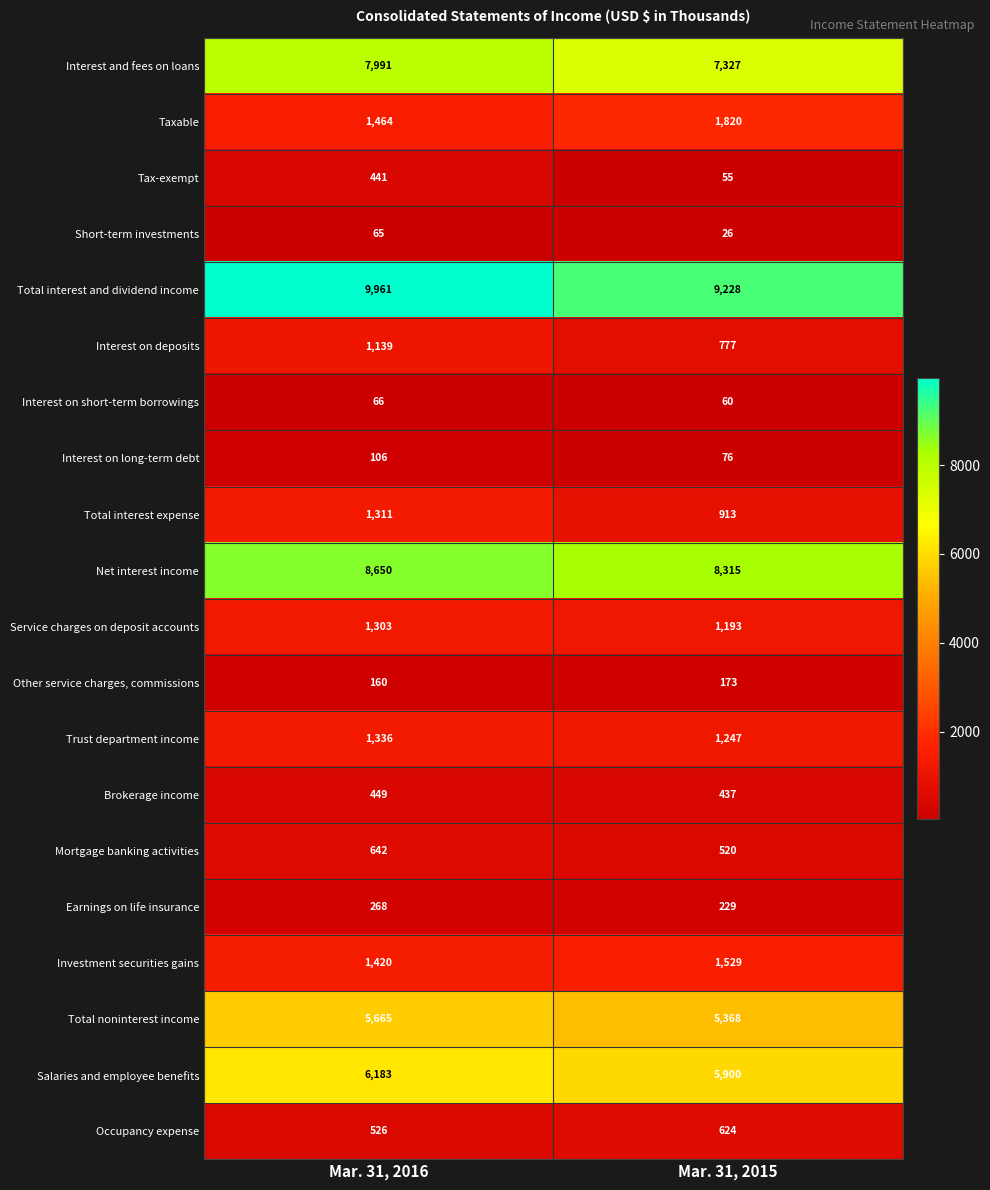

Is the value of Total noninterest income at Mar. 31, 2016 greater than the value of Total interest expense at Mar. 31, 2015?

Yes